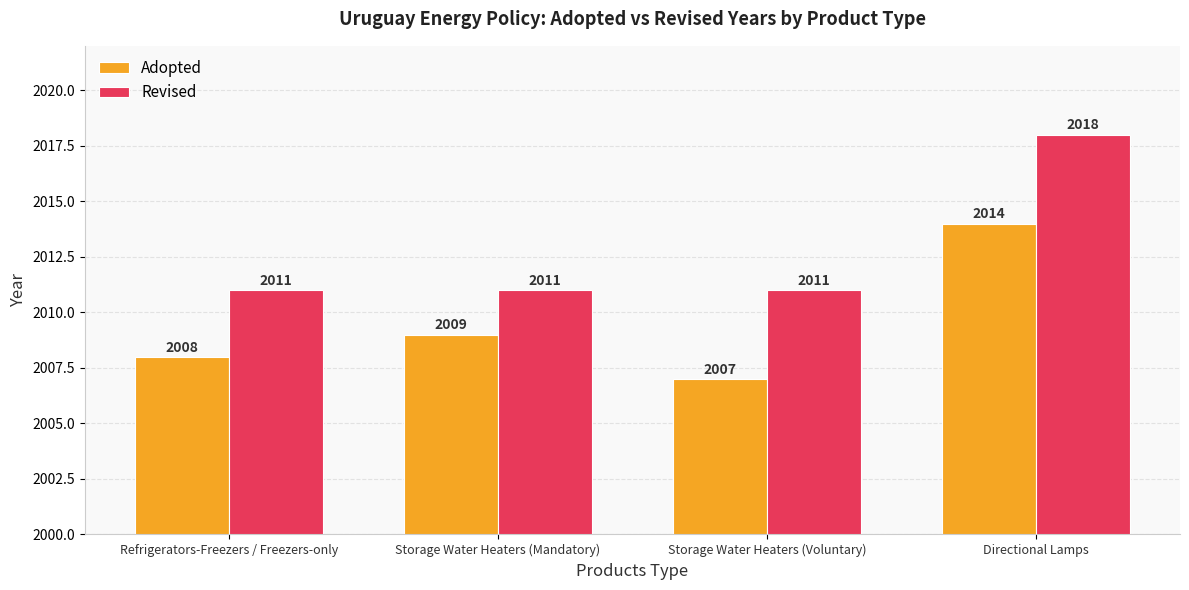

Are the bars grouped side by side (vs. stacked)?

Yes